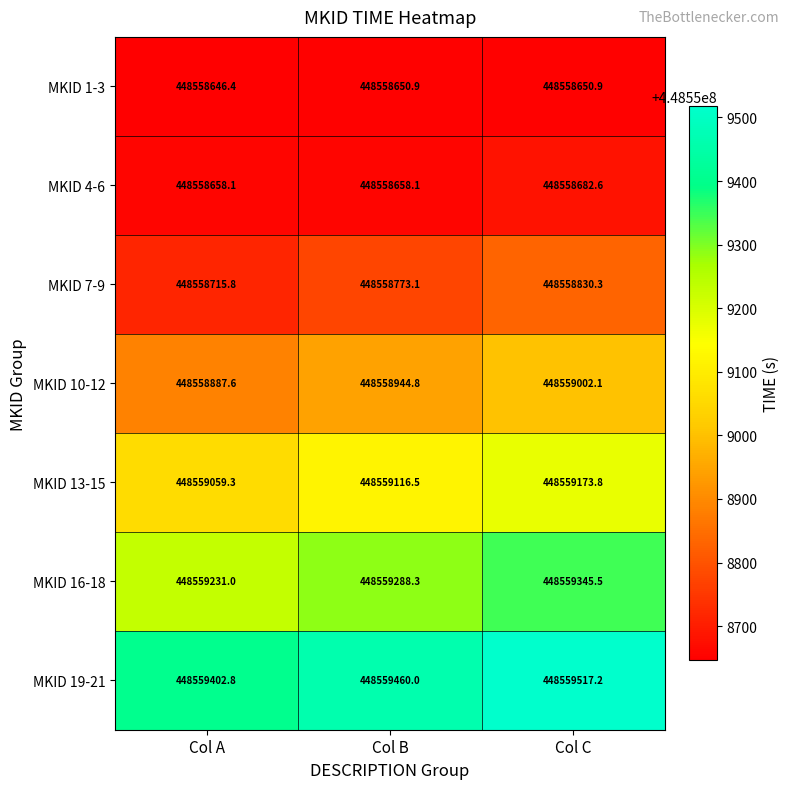

What is the total value across all series at Col C?

3139913202.4